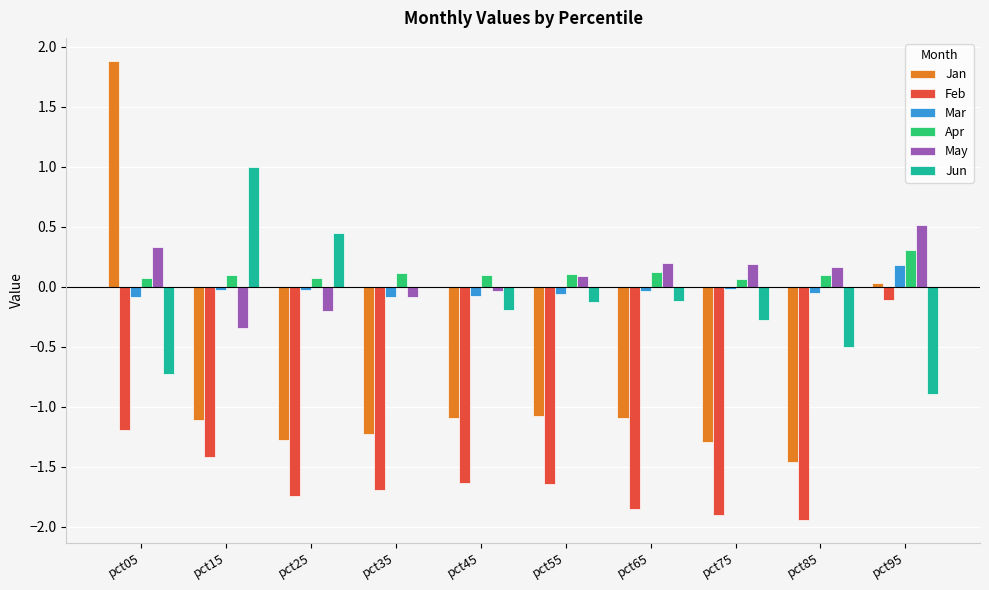

How many series are shown in this chart?

6